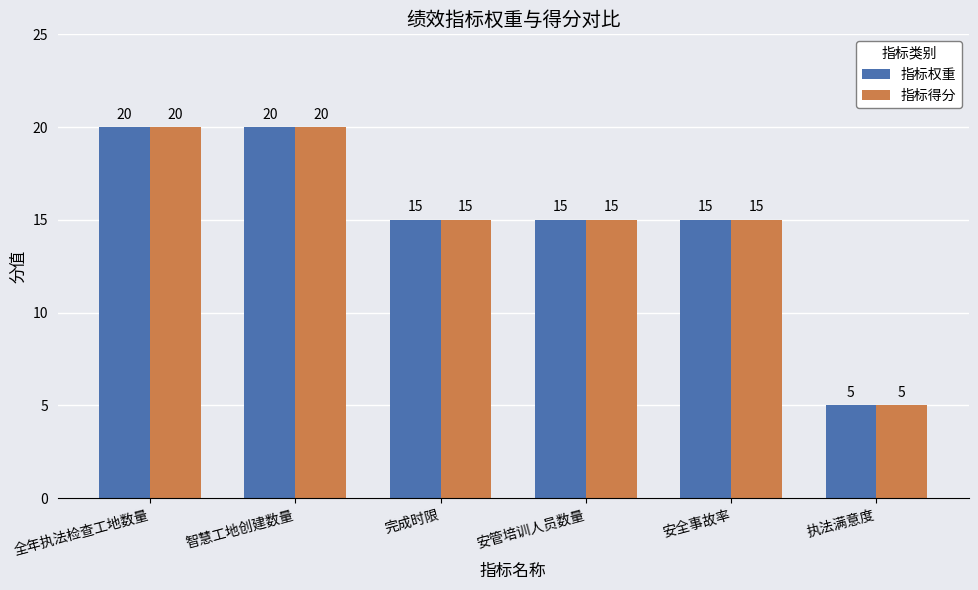

Reading right to left, list all the values displayed in this chart.

指标权重: 执法满意度=5	安全事故率=15	安管培训人员数量=15	完成时限=15	智慧工地创建数量=20	全年执法检查工地数量=20
指标得分: 执法满意度=5	安全事故率=15	安管培训人员数量=15	完成时限=15	智慧工地创建数量=20	全年执法检查工地数量=20